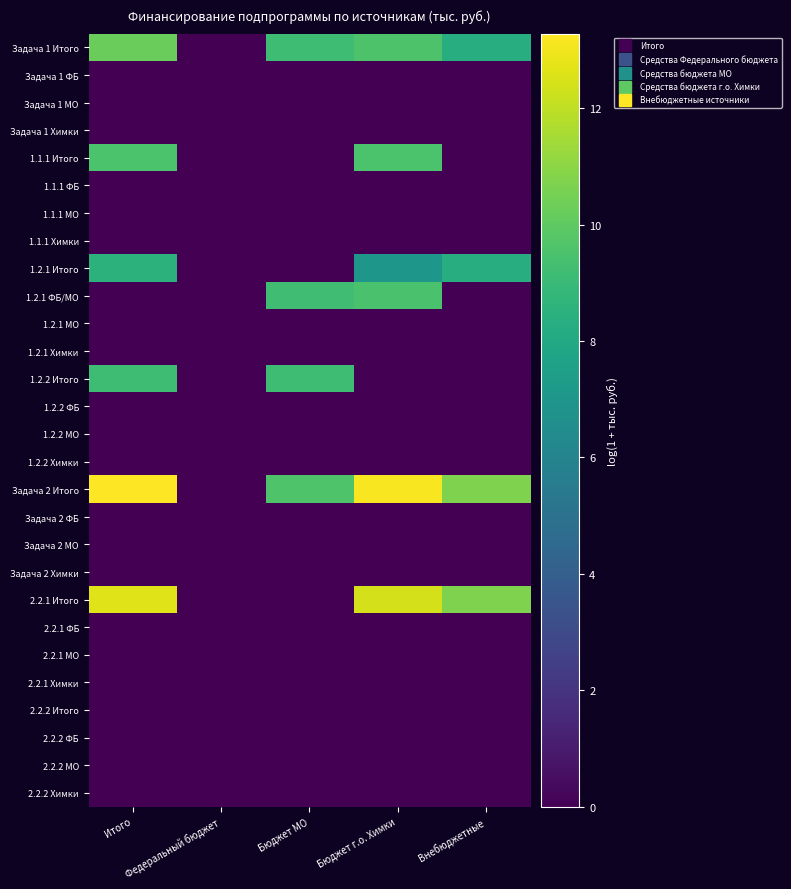

Reading left to right, extract all data points from this chart.

Задача 1 Итого: Итого=10.2	Федеральный бюджет=0.0	Бюджет МО=9.2	Бюджет г.о. Химки=9.6	Внебюджетные=8.3
Задача 1 ФБ: Итого=0.0	Федеральный бюджет=0.0	Бюджет МО=0.0	Бюджет г.о. Химки=0.0	Внебюджетные=0.0
Задача 1 МО: Итого=0.0	Федеральный бюджет=0.0	Бюджет МО=0.0	Бюджет г.о. Химки=0.0	Внебюджетные=0.0
Задача 1 Химки: Итого=0.0	Федеральный бюджет=0.0	Бюджет МО=0.0	Бюджет г.о. Химки=0.0	Внебюджетные=0.0
1.1.1 Итого: Итого=9.5	Федеральный бюджет=0.0	Бюджет МО=0.0	Бюджет г.о. Химки=9.5	Внебюджетные=0.0
1.1.1 ФБ: Итого=0.0	Федеральный бюджет=0.0	Бюджет МО=0.0	Бюджет г.о. Химки=0.0	Внебюджетные=0.0
1.1.1 МО: Итого=0.0	Федеральный бюджет=0.0	Бюджет МО=0.0	Бюджет г.о. Химки=0.0	Внебюджетные=0.0
1.1.1 Химки: Итого=0.0	Федеральный бюджет=0.0	Бюджет МО=0.0	Бюджет г.о. Химки=0.0	Внебюджетные=0.0
1.2.1 Итого: Итого=8.5	Федеральный бюджет=0.0	Бюджет МО=0.0	Бюджет г.о. Химки=7.0	Внебюджетные=8.3
1.2.1 ФБ/МО: Итого=0.0	Федеральный бюджет=0.0	Бюджет МО=9.2	Бюджет г.о. Химки=9.4	Внебюджетные=0.0
1.2.1 МО: Итого=0.0	Федеральный бюджет=0.0	Бюджет МО=0.0	Бюджет г.о. Химки=0.0	Внебюджетные=0.0
1.2.1 Химки: Итого=0.0	Федеральный бюджет=0.0	Бюджет МО=0.0	Бюджет г.о. Химки=0.0	Внебюджетные=0.0
1.2.2 Итого: Итого=9.2	Федеральный бюджет=0.0	Бюджет МО=9.2	Бюджет г.о. Химки=0.0	Внебюджетные=0.0
1.2.2 ФБ: Итого=0.0	Федеральный бюджет=0.0	Бюджет МО=0.0	Бюджет г.о. Химки=0.0	Внебюджетные=0.0
1.2.2 МО: Итого=0.0	Федеральный бюджет=0.0	Бюджет МО=0.0	Бюджет г.о. Химки=0.0	Внебюджетные=0.0
1.2.2 Химки: Итого=0.0	Федеральный бюджет=0.0	Бюджет МО=0.0	Бюджет г.о. Химки=0.0	Внебюджетные=0.0
Задача 2 Итого: Итого=13.3	Федеральный бюджет=0.0	Бюджет МО=9.6	Бюджет г.о. Химки=13.2	Внебюджетные=10.7
Задача 2 ФБ: Итого=0.0	Федеральный бюджет=0.0	Бюджет МО=0.0	Бюджет г.о. Химки=0.0	Внебюджетные=0.0
Задача 2 МО: Итого=0.0	Федеральный бюджет=0.0	Бюджет МО=0.0	Бюджет г.о. Химки=0.0	Внебюджетные=0.0
Задача 2 Химки: Итого=0.0	Федеральный бюджет=0.0	Бюджет МО=0.0	Бюджет г.о. Химки=0.0	Внебюджетные=0.0
2.2.1 Итого: Итого=12.6	Федеральный бюджет=0.0	Бюджет МО=0.0	Бюджет г.о. Химки=12.4	Внебюджетные=10.7
2.2.1 ФБ: Итого=0.0	Федеральный бюджет=0.0	Бюджет МО=0.0	Бюджет г.о. Химки=0.0	Внебюджетные=0.0
2.2.1 МО: Итого=0.0	Федеральный бюджет=0.0	Бюджет МО=0.0	Бюджет г.о. Химки=0.0	Внебюджетные=0.0
2.2.1 Химки: Итого=0.0	Федеральный бюджет=0.0	Бюджет МО=0.0	Бюджет г.о. Химки=0.0	Внебюджетные=0.0
2.2.2 Итого: Итого=0.0	Федеральный бюджет=0.0	Бюджет МО=0.0	Бюджет г.о. Химки=0.0	Внебюджетные=0.0
2.2.2 ФБ: Итого=0.0	Федеральный бюджет=0.0	Бюджет МО=0.0	Бюджет г.о. Химки=0.0	Внебюджетные=0.0
2.2.2 МО: Итого=0.0	Федеральный бюджет=0.0	Бюджет МО=0.0	Бюджет г.о. Химки=0.0	Внебюджетные=0.0
2.2.2 Химки: Итого=0.0	Федеральный бюджет=0.0	Бюджет МО=0.0	Бюджет г.о. Химки=0.0	Внебюджетные=0.0